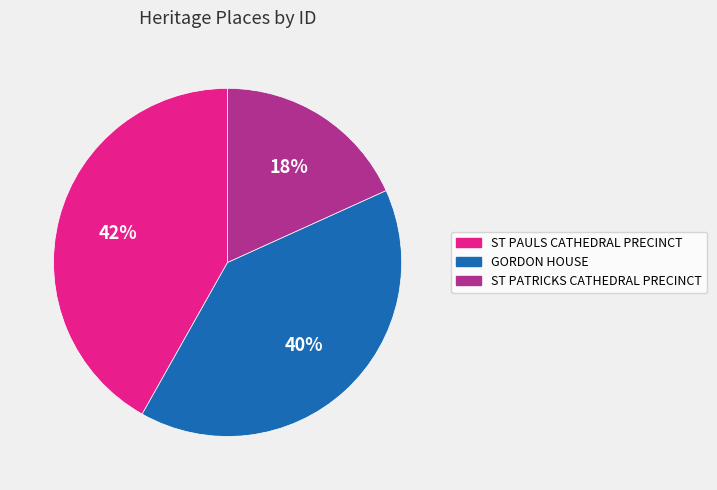

Is the sum of GORDON HOUSE and ST PAULS CATHEDRAL PRECINCT greater than half?

Yes